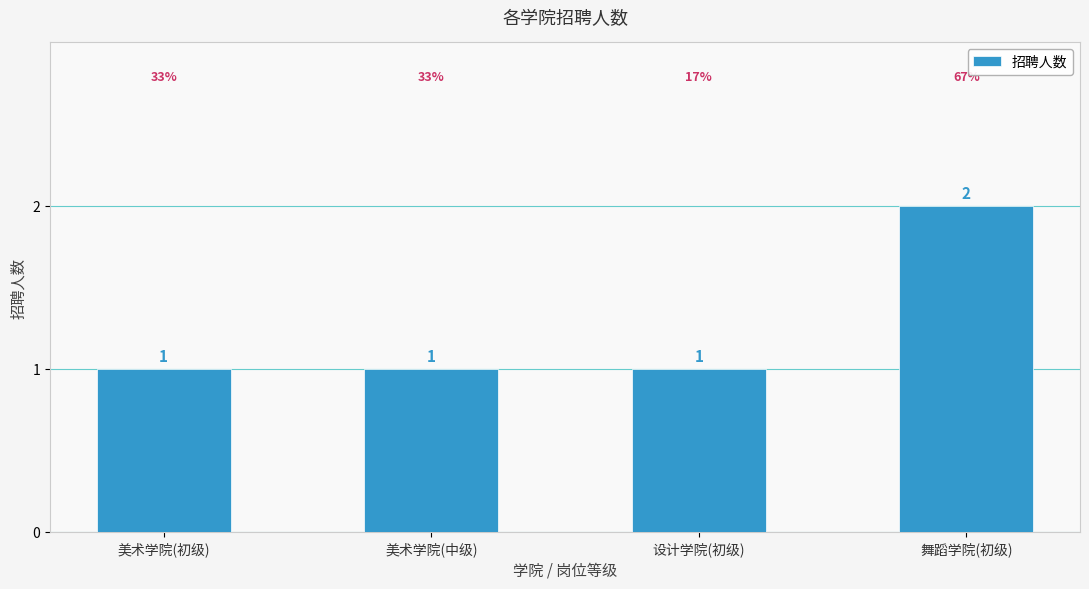

What is the value of the 1st bar from the left?

1